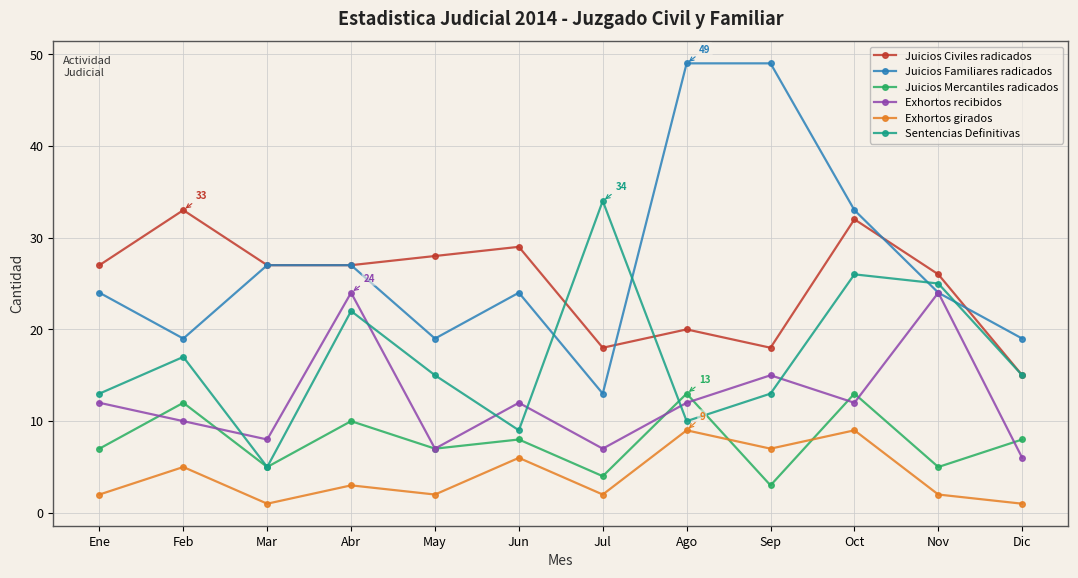

True or false: Exhortos girados has more than 0 points higher than both neighbors.

True